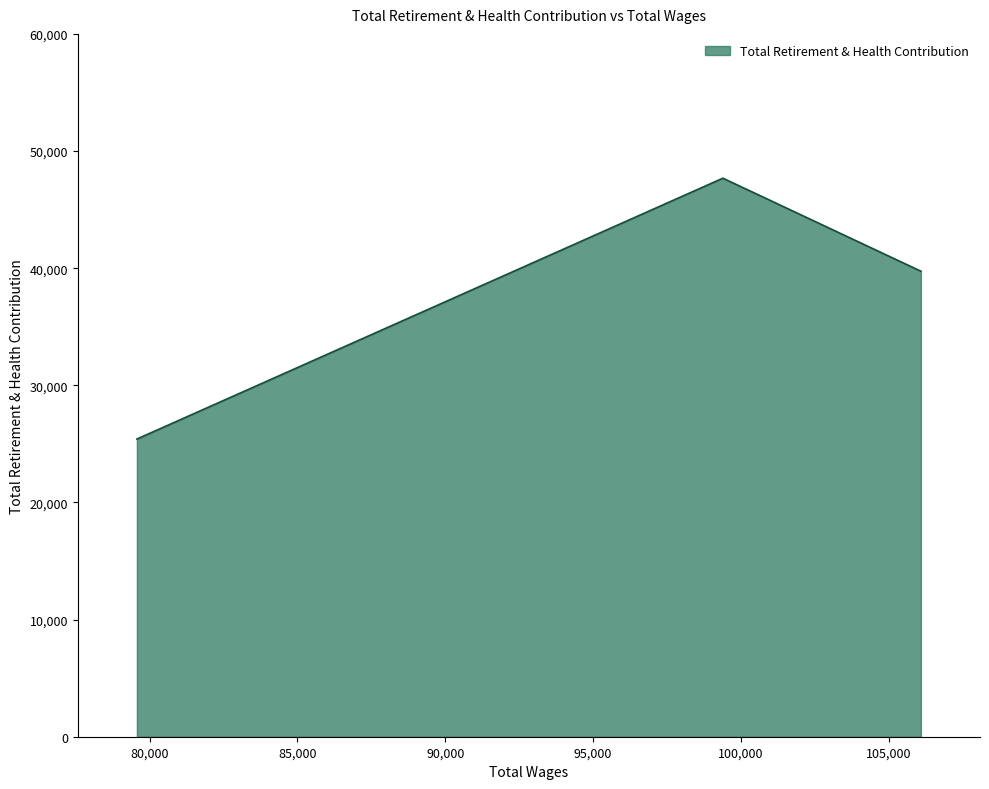

What is the change in value from 106093.0 to 99394.0?

+7941